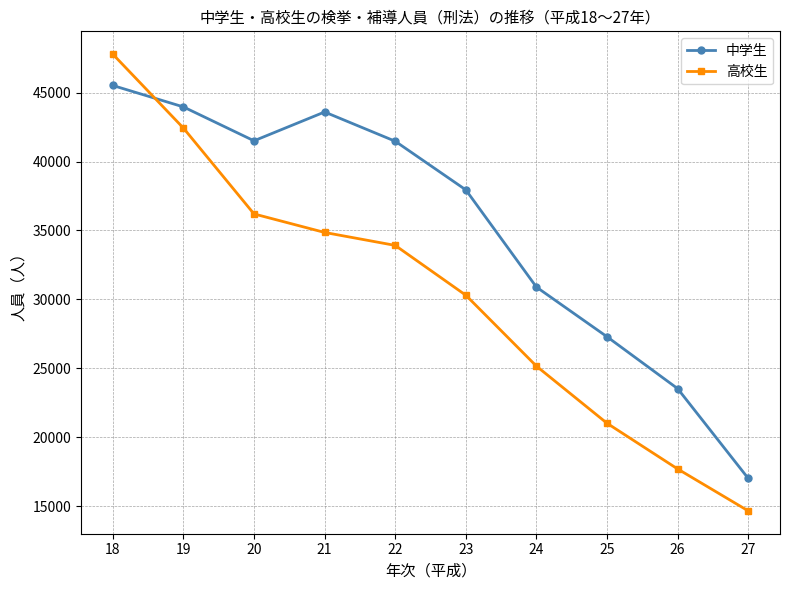

What is the minimum value for 高校生?

14657